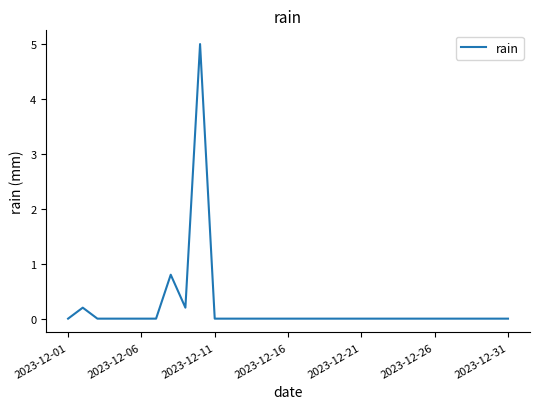

What is the maximum value shown in the chart?

5.0